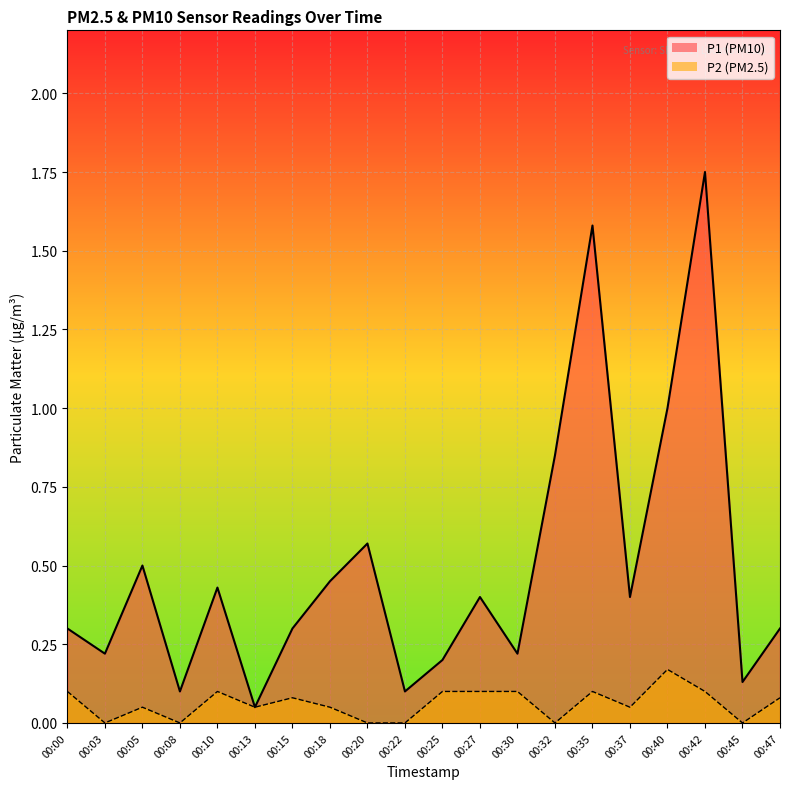

What is the spread (max minus min) of values at 00:47?

0.2